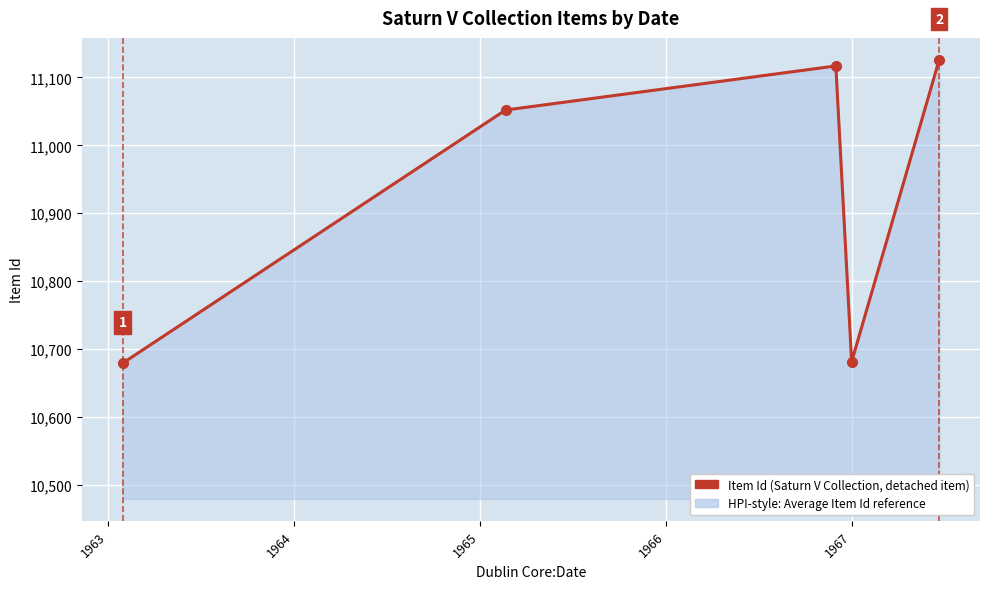

What is the greatest value displayed?

11126